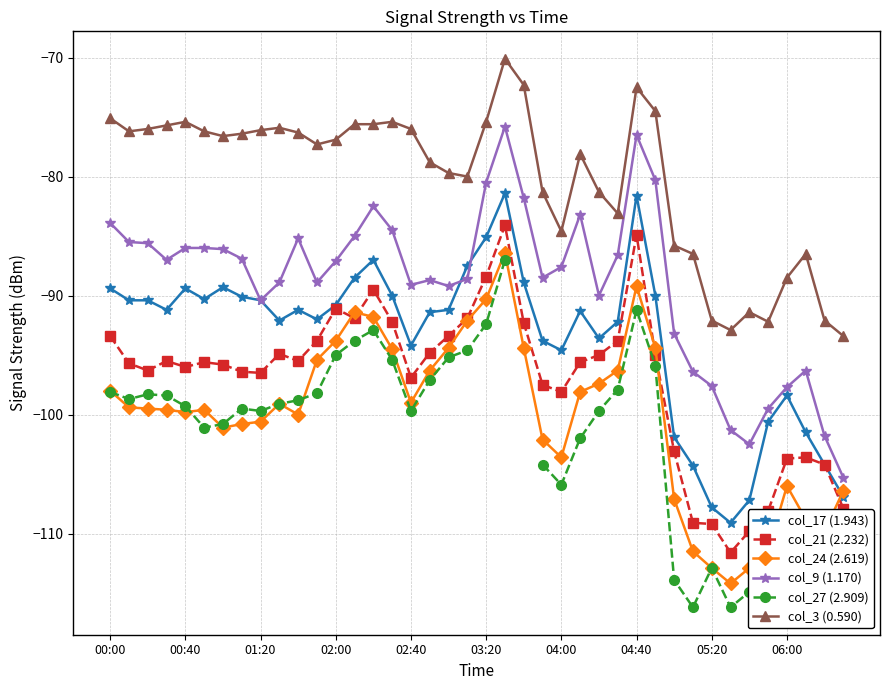

True or false: col_21 (2.232) has more than 1 interior local peaks.

True